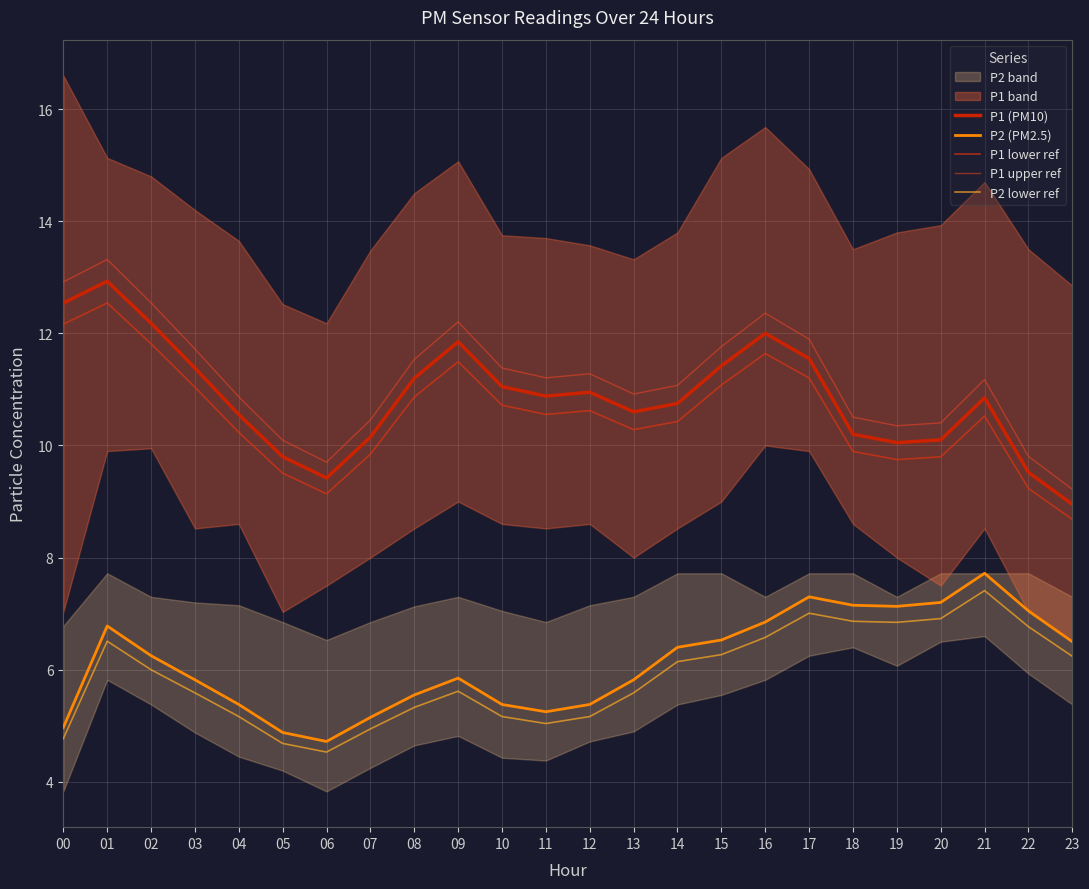

Between 06 and 12, which series saw the biggest shift?

P1 upper ref